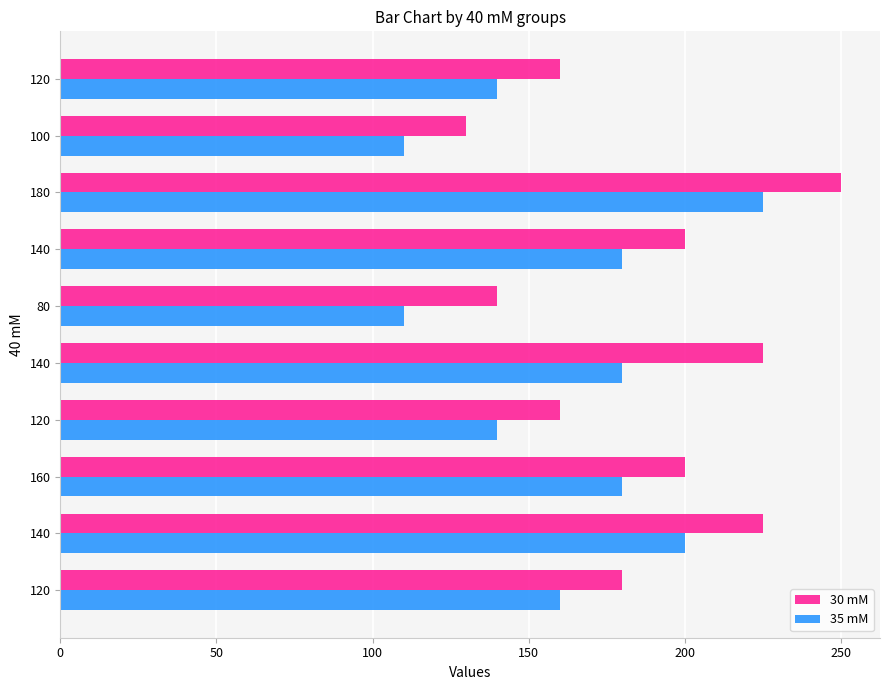

How many series are shown in this chart?

2